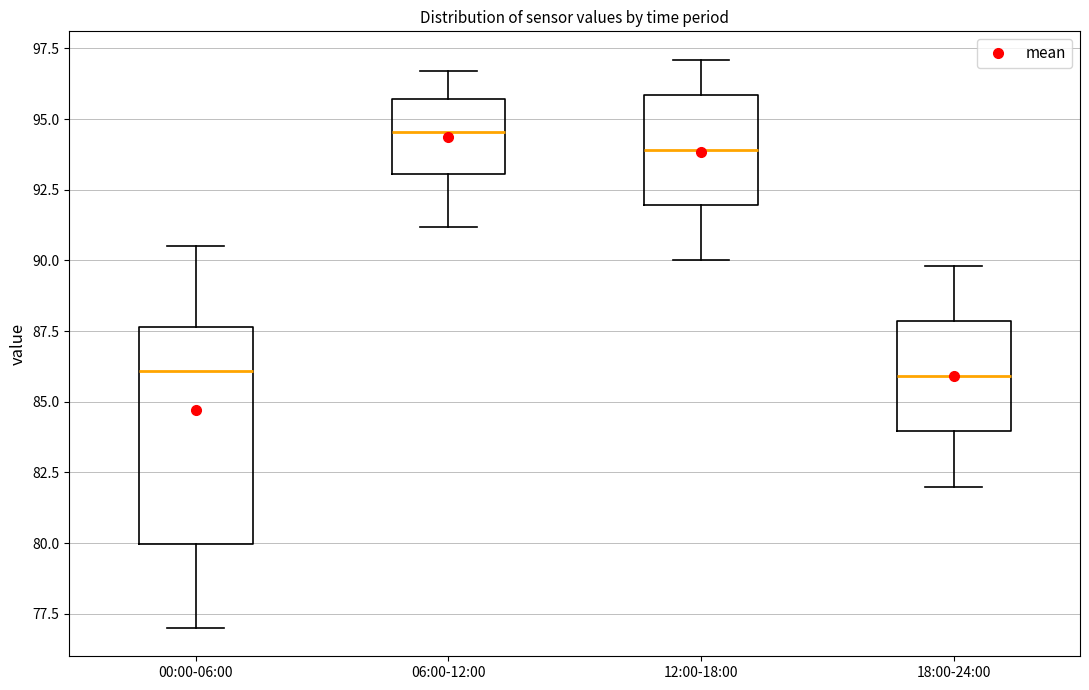

Reading left to right, read every box against the y-axis: the position of its median line, the range the box covers, and the ends of its whiskers. The values are not printed on the chart, so give them approximately, as read against the axis.

00:00-06:00: median 86.0, box 80.0 to 87.5, whiskers 77.0 to 90.5
06:00-12:00: median 94.5, box 93.0 to 95.5, whiskers 91.0 to 96.5
12:00-18:00: median 94.0, box 92.0 to 96.0, whiskers 90.0 to 97.0
18:00-24:00: median 86.0, box 84.0 to 88.0, whiskers 82.0 to 90.0